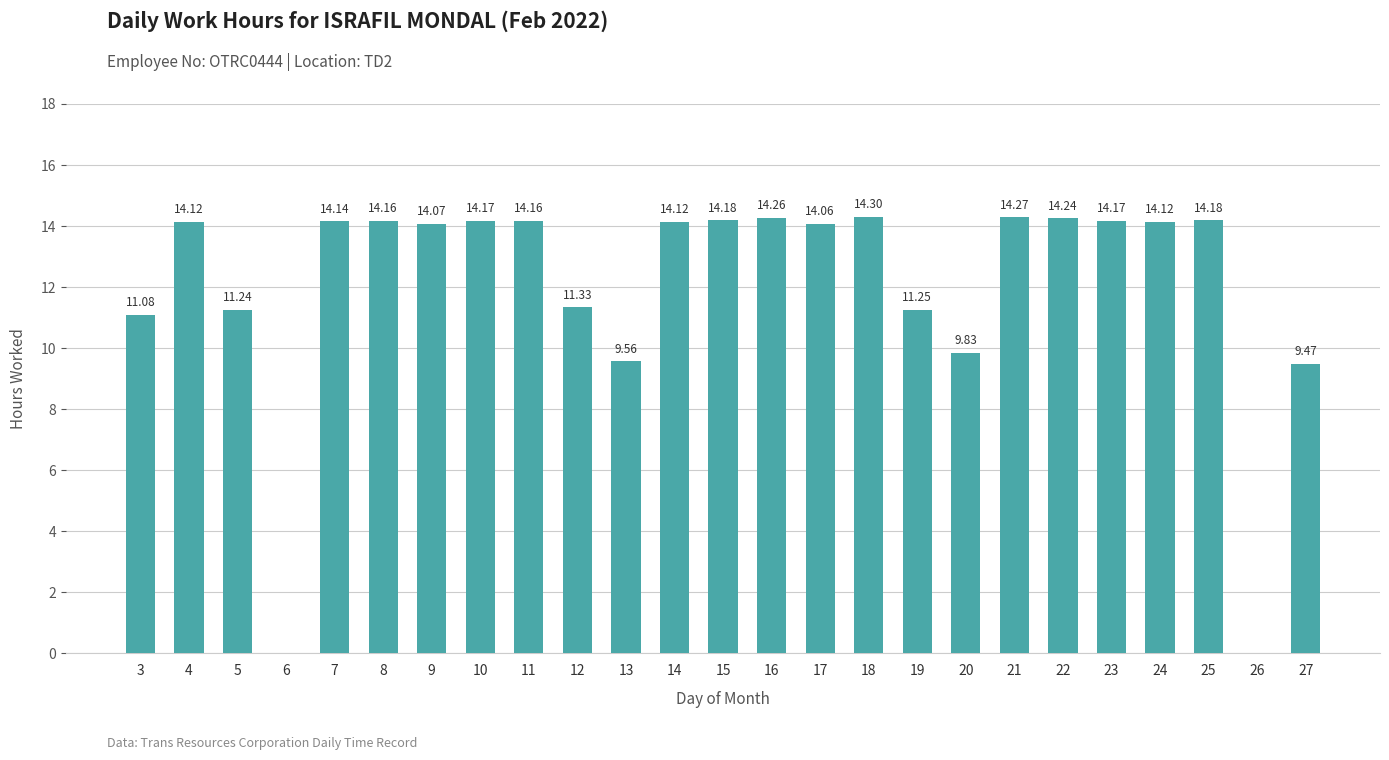

Count the number of data series in this chart.

1